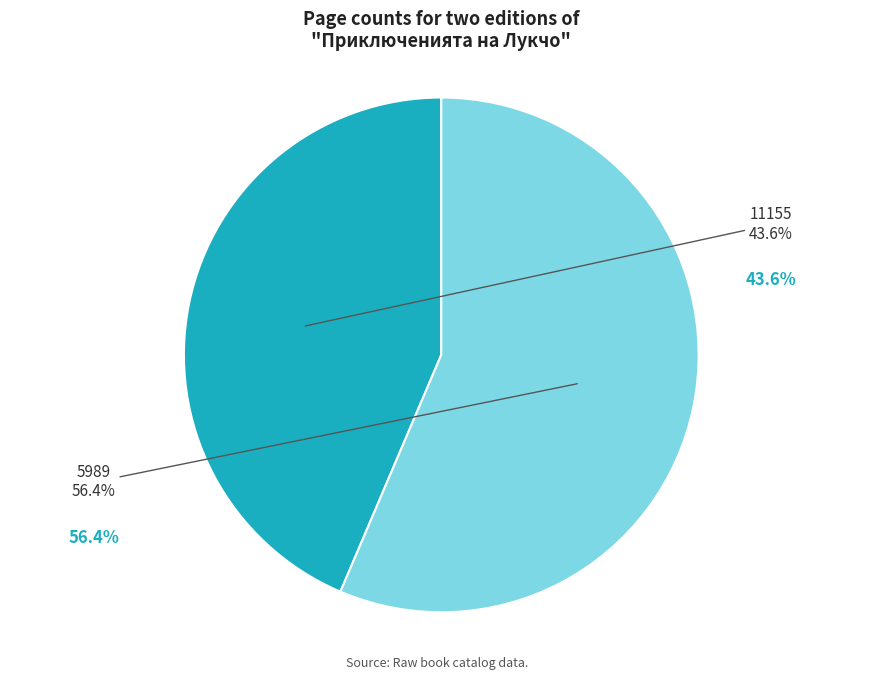

Rank the categories by value from lowest to highest.

11155, 5989